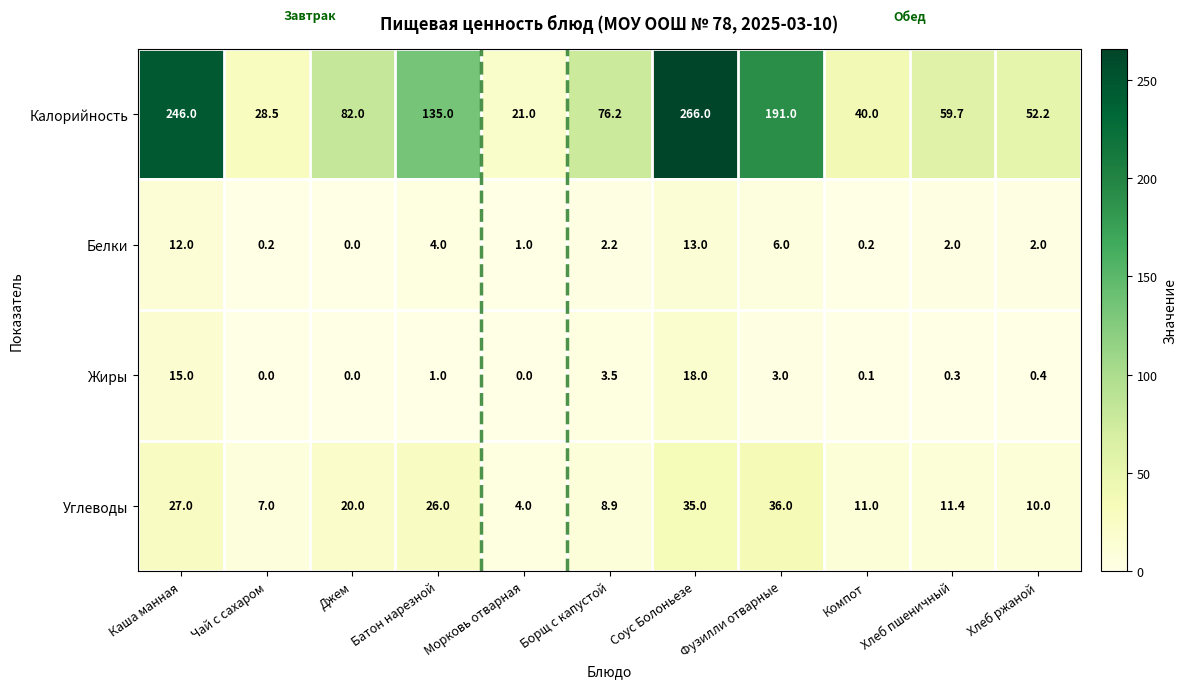

Between Компот and Хлеб пшеничный, which series saw the biggest shift?

Калорийность